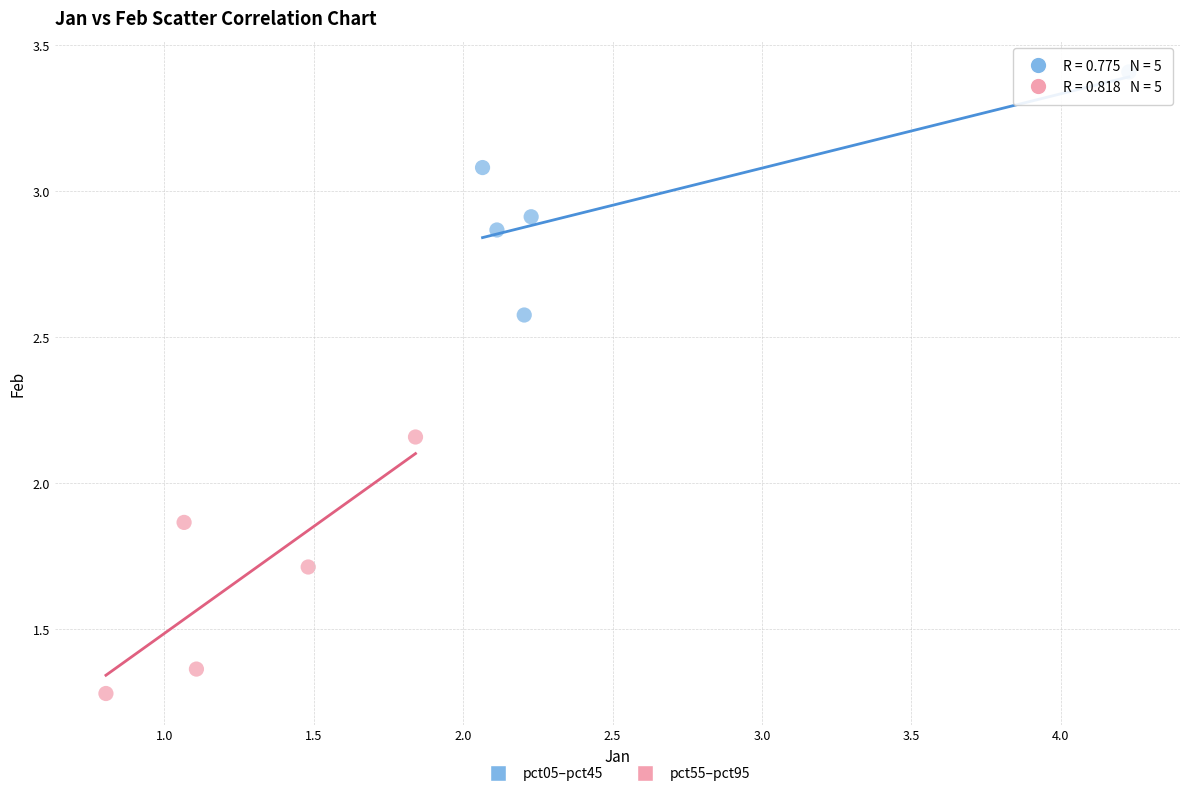

Which series reaches the minimum Y coordinate?

pct55–pct95